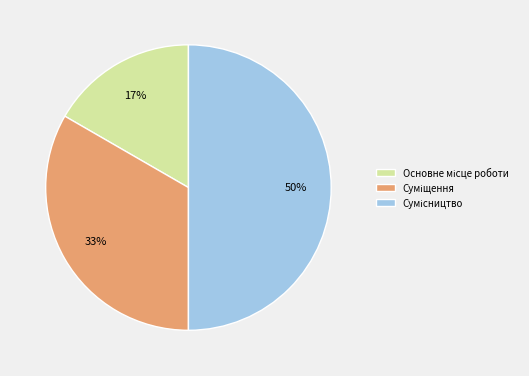

To the nearest percent, what is the average slice percentage?

33%